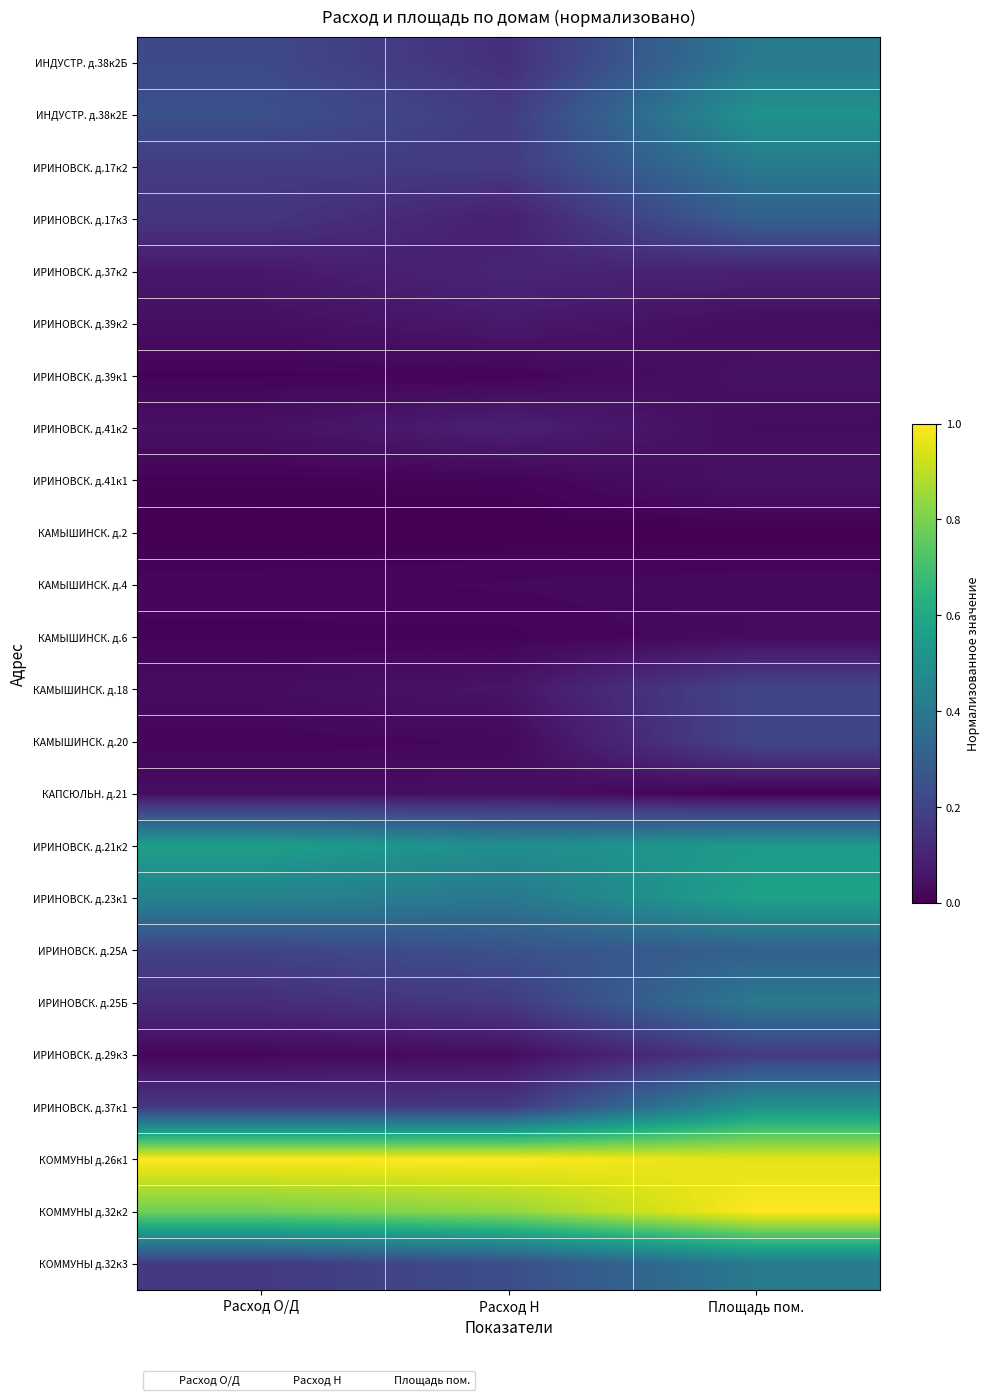

Which has a higher value, Площадь пом. or Расход О/Д?

Площадь пом.